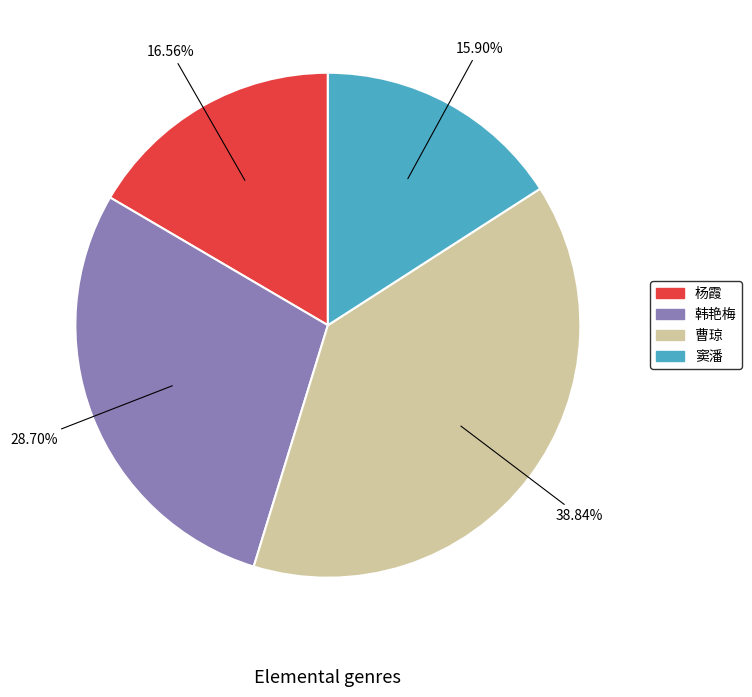

What is the ratio of the value at 窦潘 to the value at 曹琼?

0.4